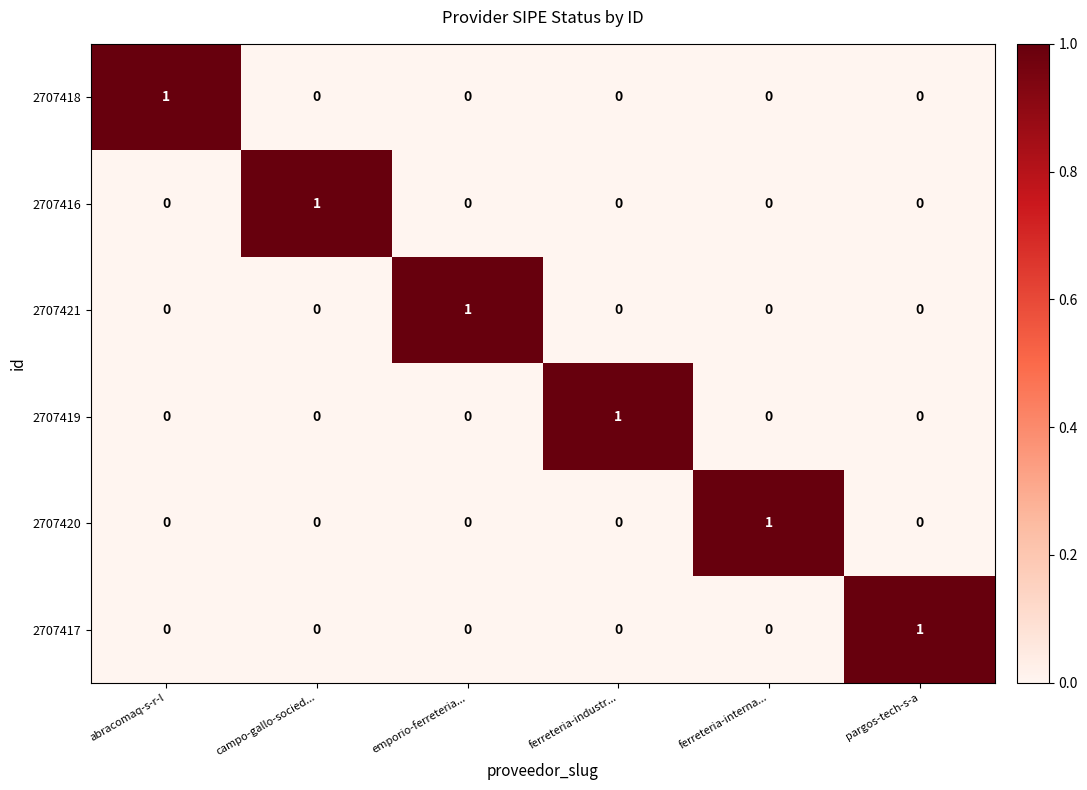

How many 2707421 values are between 0 and 1?

6